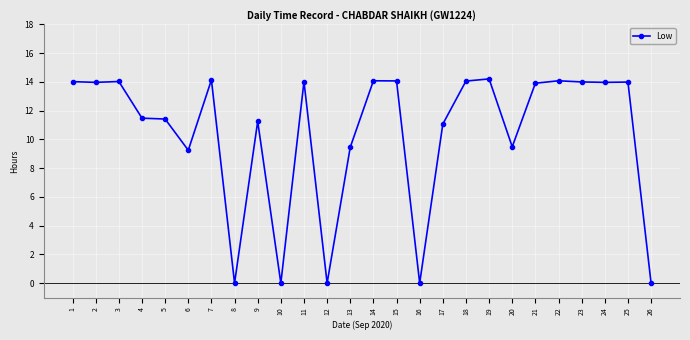

What is the maximum value shown in the chart?

14.2